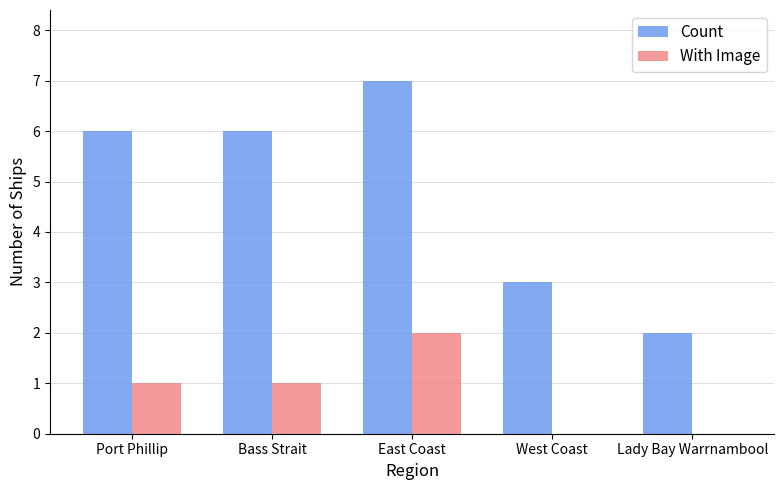

What is the highest value of the Count series?

7